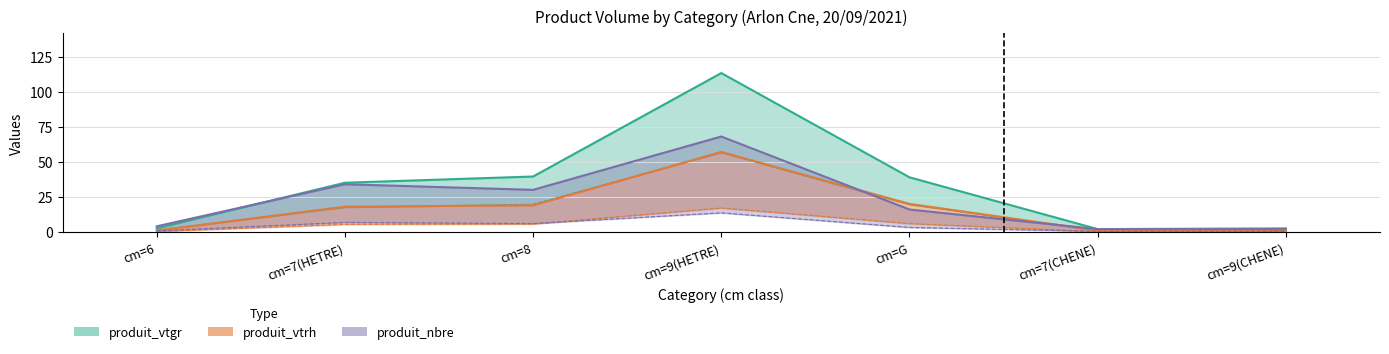

Reading left to right, transcribe all the data shown in this chart.

produit_vtgr: cm=6=2.6	cm=7(HETRE)=35.1	cm=8=39.5	cm=9(HETRE)=113.2	cm=G=39.0	cm=7(CHENE)=2.0	cm=9(CHENE)=2.5
produit_vtrh: cm=6=1.0	cm=7(HETRE)=18.0	cm=8=19.0	cm=9(HETRE)=57.0	cm=G=20.0	cm=7(CHENE)=1.0	cm=9(CHENE)=1.0
produit_nbre: cm=6=4.0	cm=7(HETRE)=34.0	cm=8=30.0	cm=9(HETRE)=68.0	cm=G=16.0	cm=7(CHENE)=2.0	cm=9(CHENE)=2.0